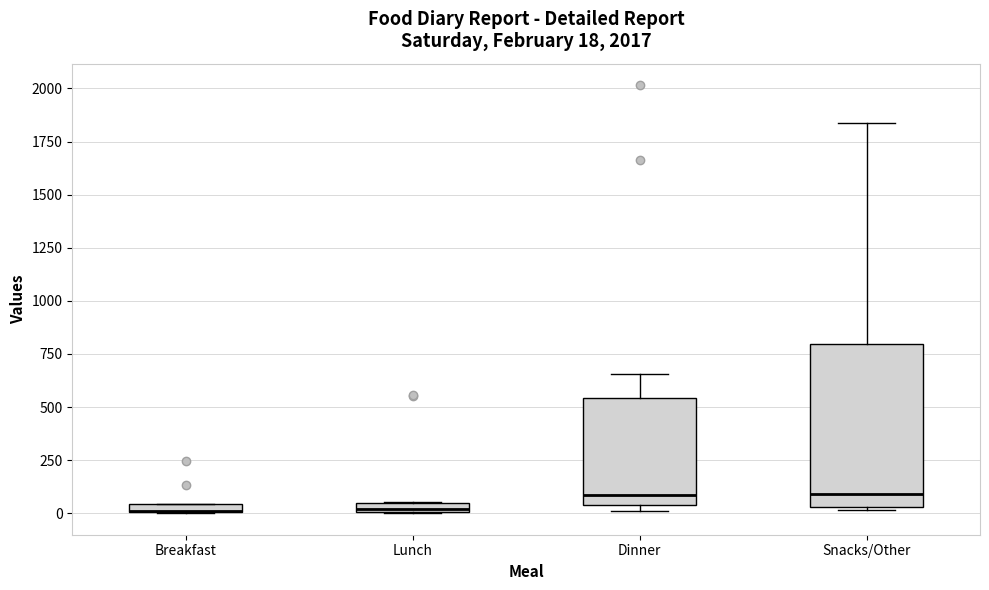

Comparing the boxes themselves (not the whiskers), which one is the tallest?

Snacks/Other